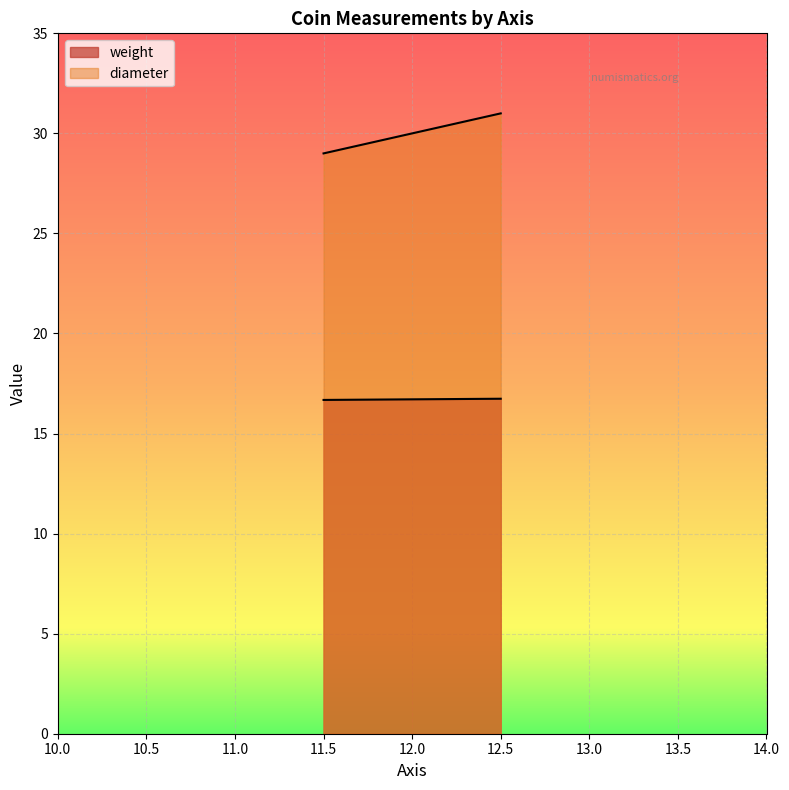

Is it true that diameter equals 43.8 at 12.5?

False